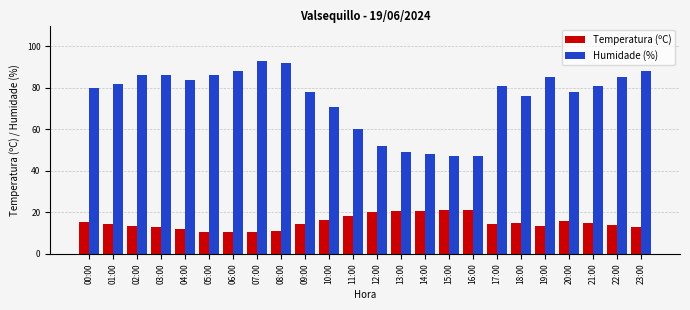

Between 09:00 and 10:00, which series saw the biggest shift?

Humidade (%)